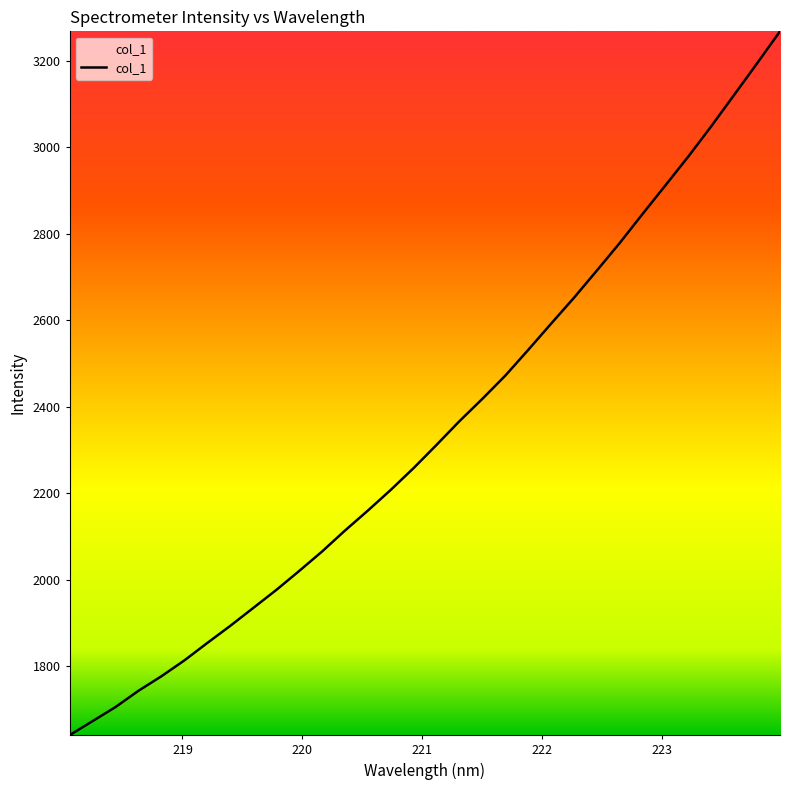

What is the greatest value displayed?

3267.9